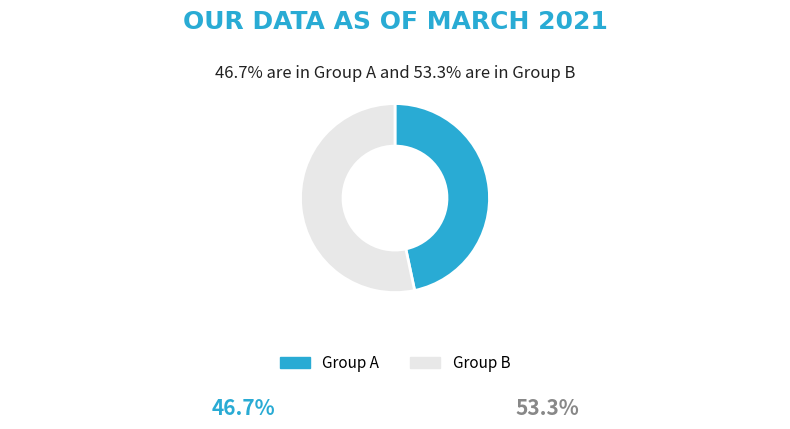

Is there any slice that represents more than half of the pie?

Yes